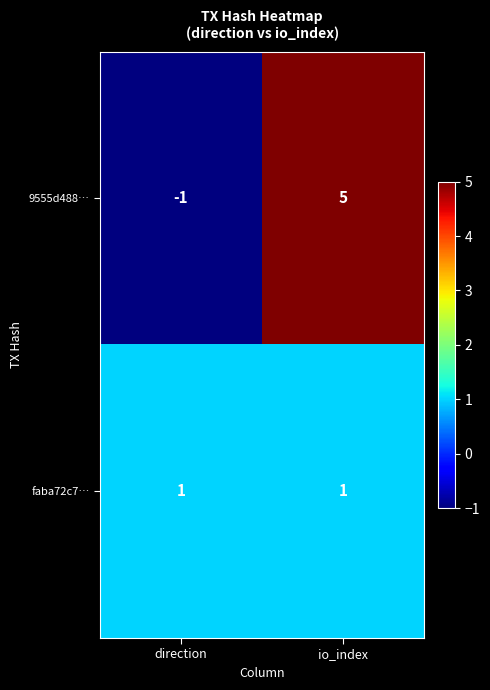

Which series has the largest total across all categories?

9555d488…